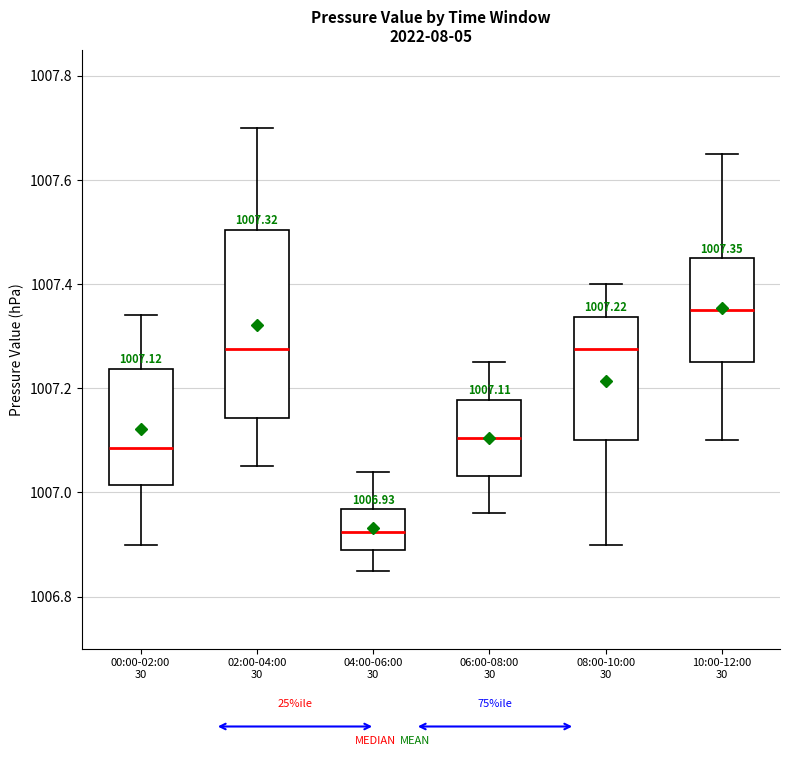

Which box has the highest median line?

10:00-12:00 30